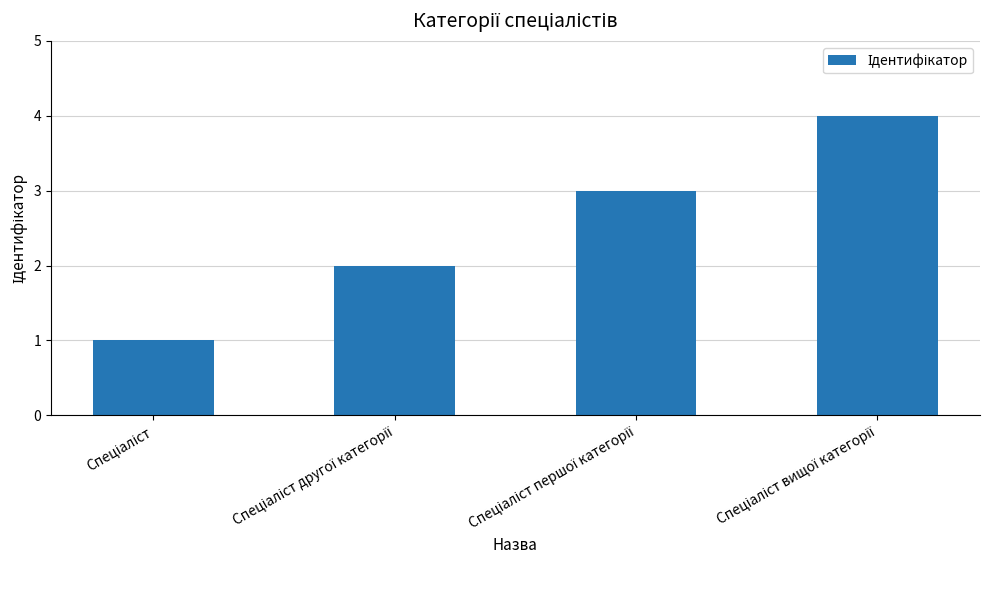

What is the sum of all values?

10